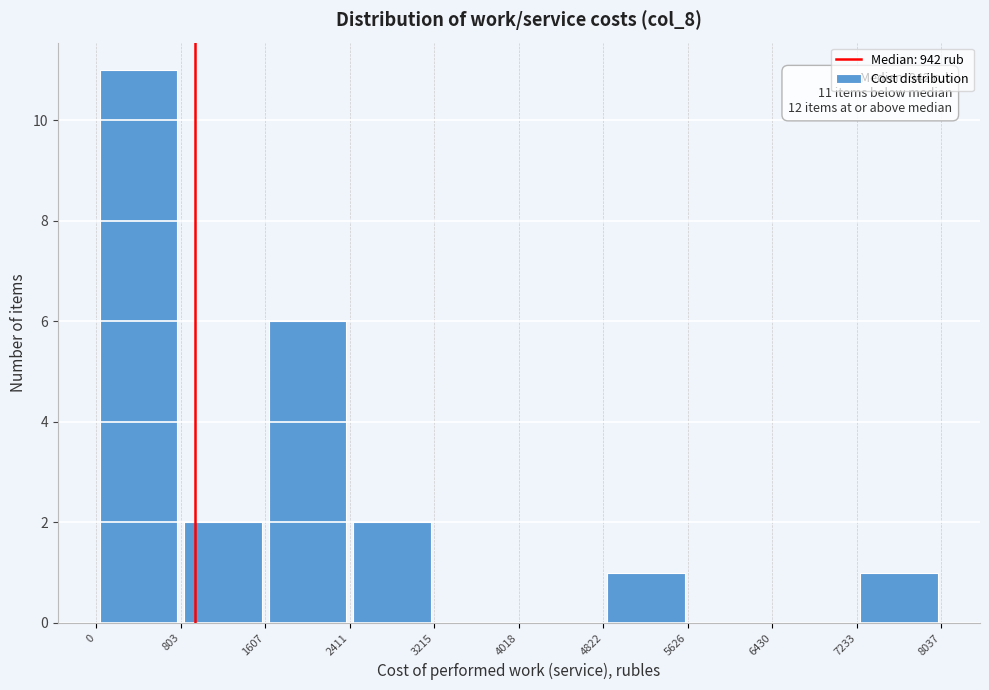

Which range on the x-axis has the tallest bar?

0 to 803